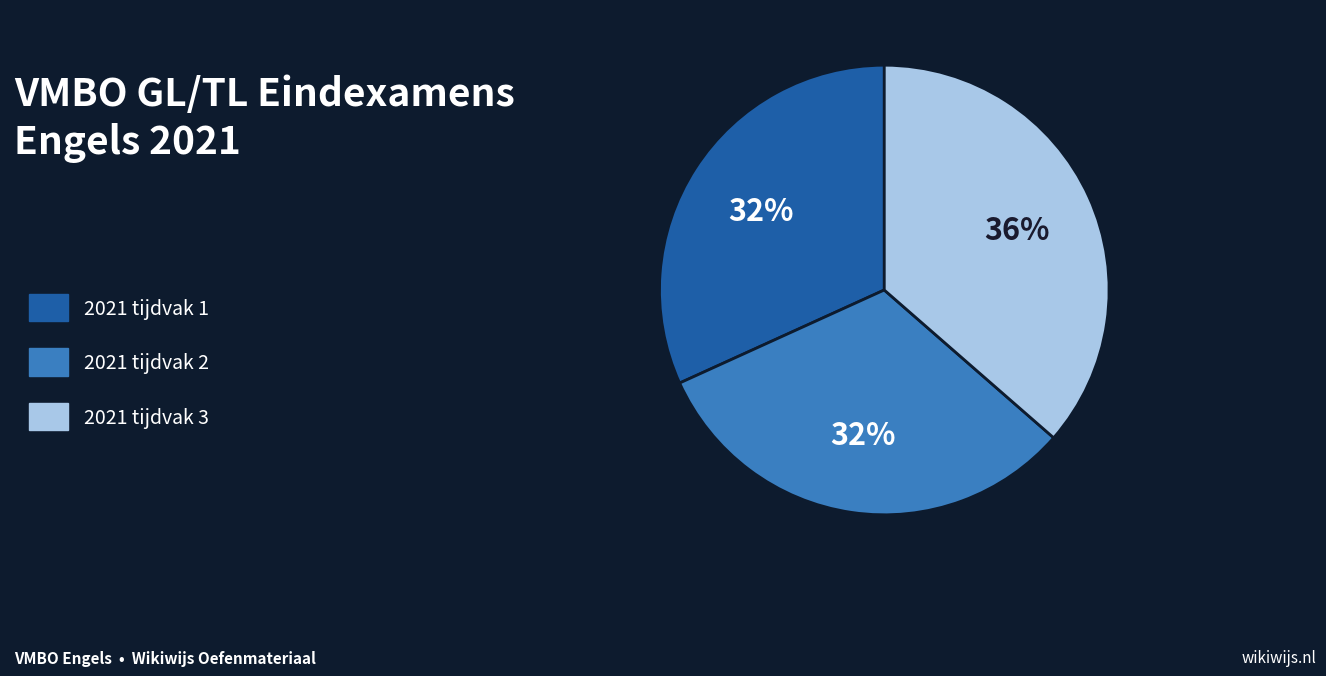

Is there any slice that represents more than half of the pie?

No